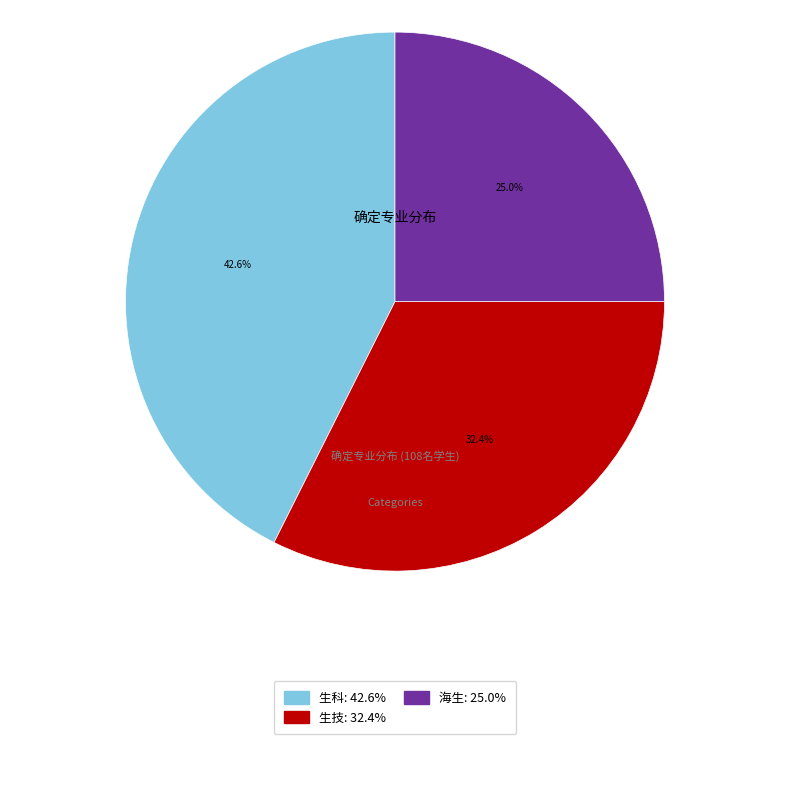

What percentage is the 生科 slice, to the nearest percent?

43%